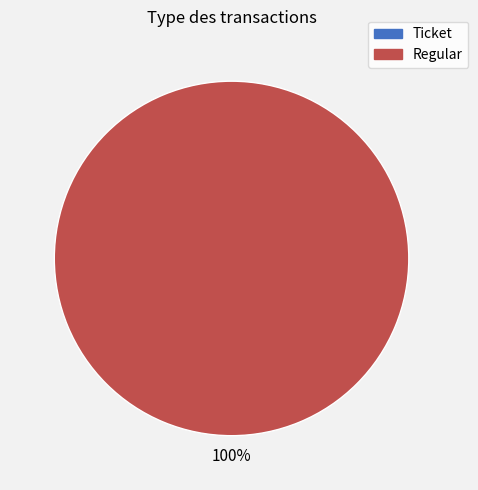

Is it true that Regular is 93% of the pie?

False